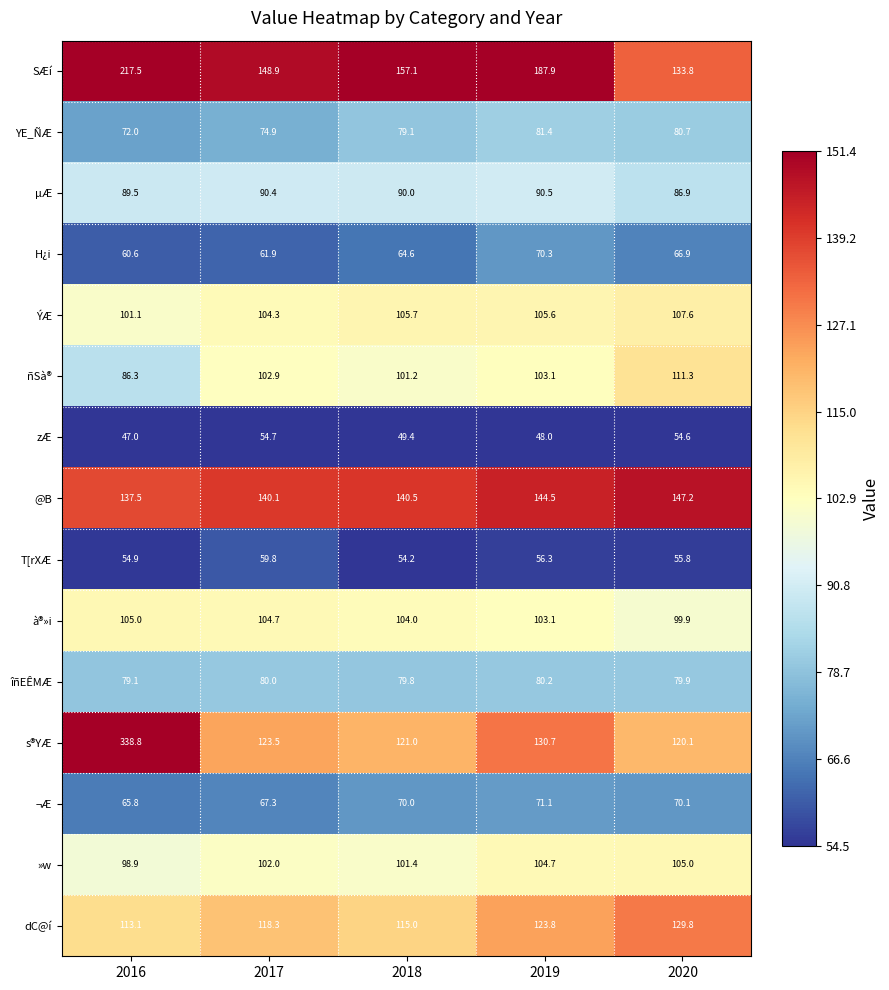

What is the difference between the highest and lowest values at 2019?

139.9